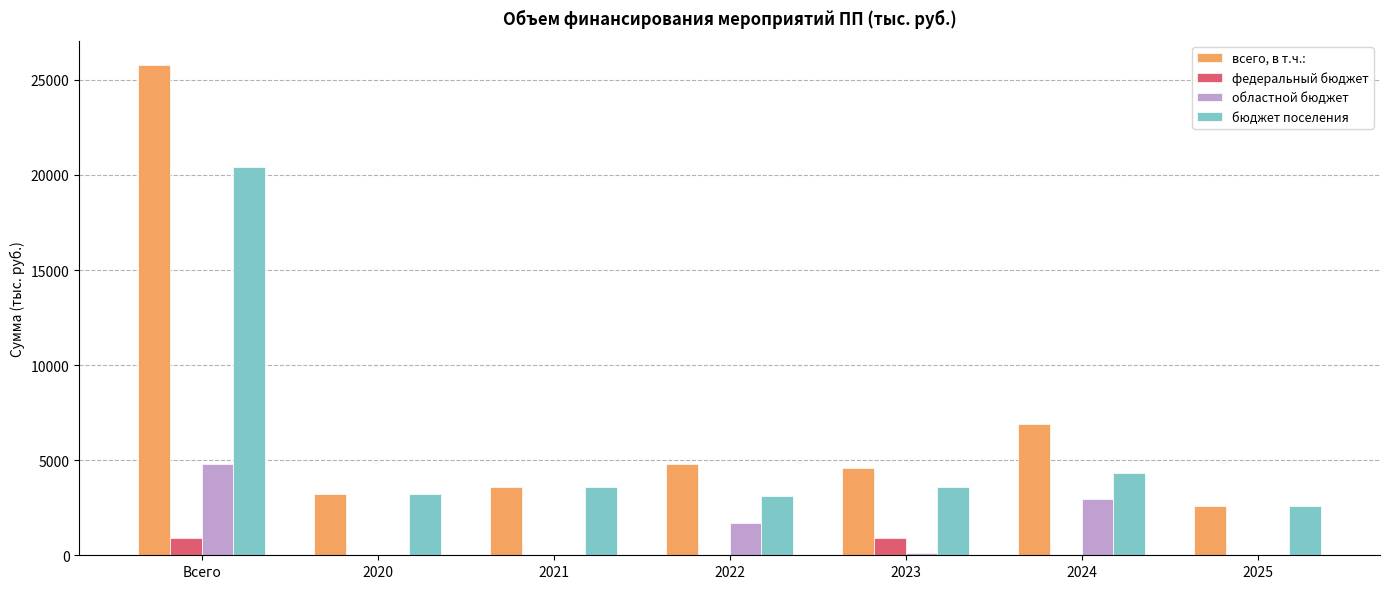

What is the spread (max minus min) of values at 2024?

6905.4